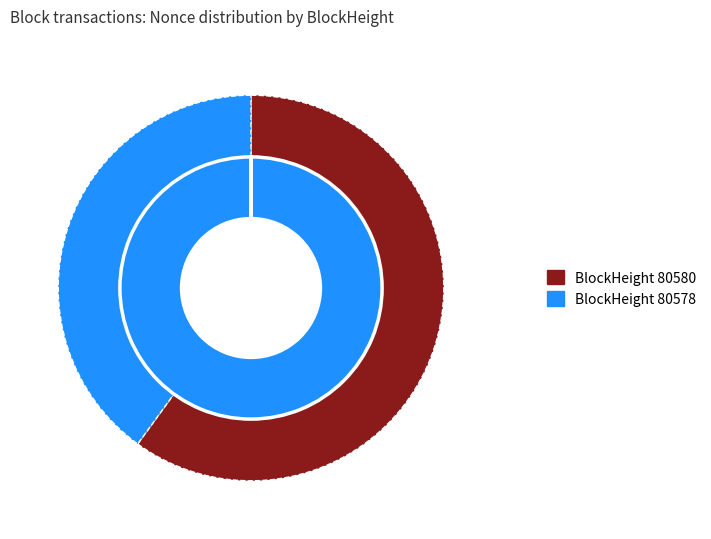

Between 80580 and 80578, which is larger?

80578